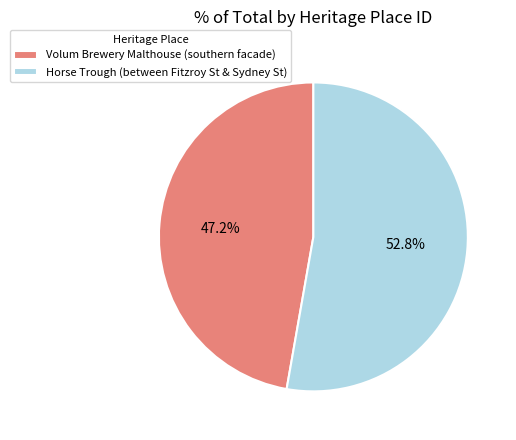

How much of the chart is everything except Volum Brewery Malthouse (southern facade)?

52.8%